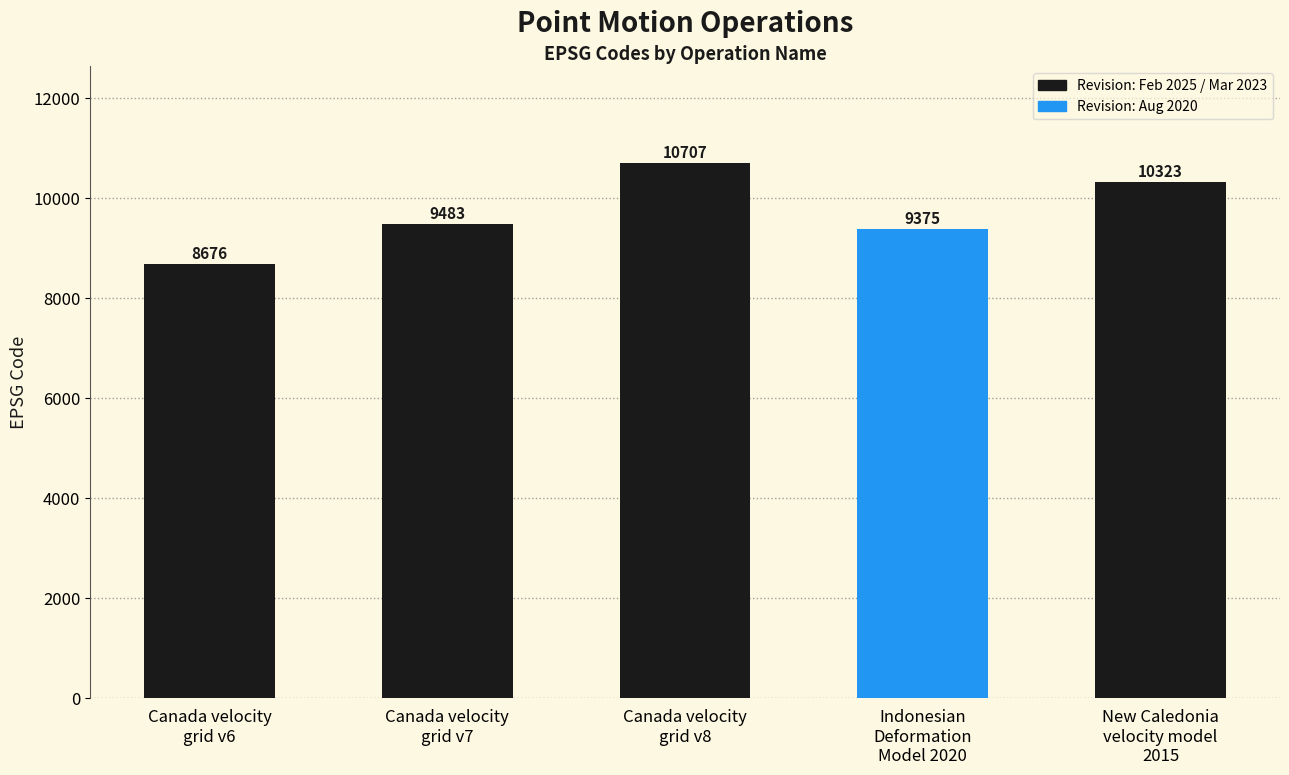

Reading left to right, extract all data points from this chart.

Canada velocity
grid v6=8676	Canada velocity
grid v7=9483	Canada velocity
grid v8=10707	Indonesian
Deformation
Model 2020=9375	New Caledonia
velocity model
2015=10323